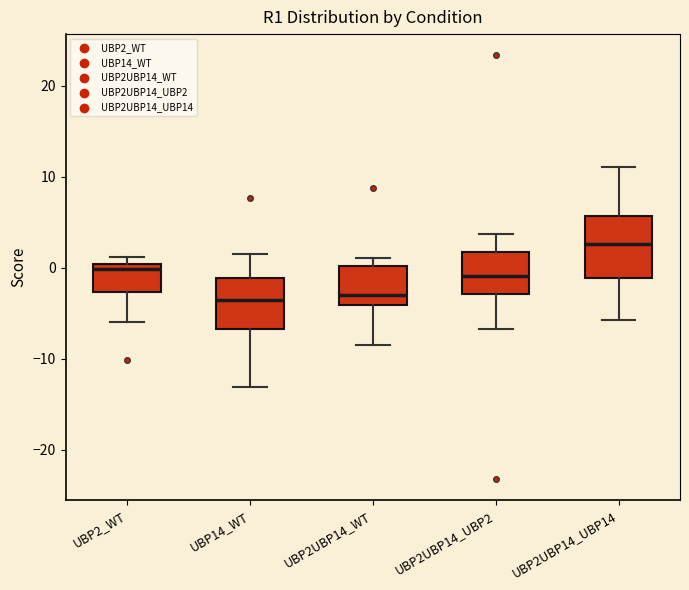

Which box is the tallest, from its lower edge to its upper edge?

UBP2UBP14_UBP14